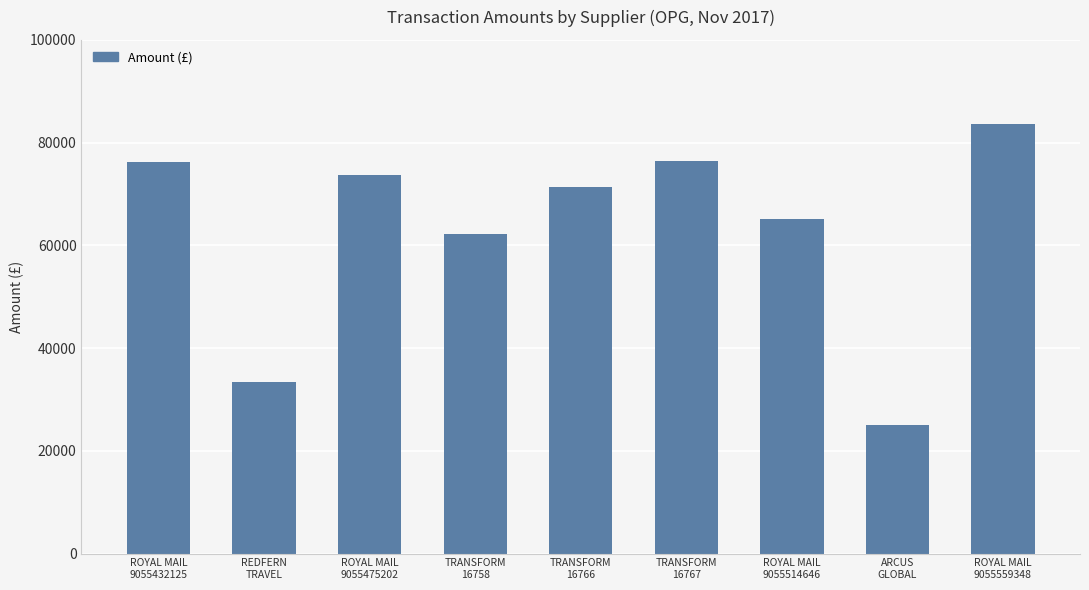

What is the label of the 8th bar from the left?

ARCUS
GLOBAL